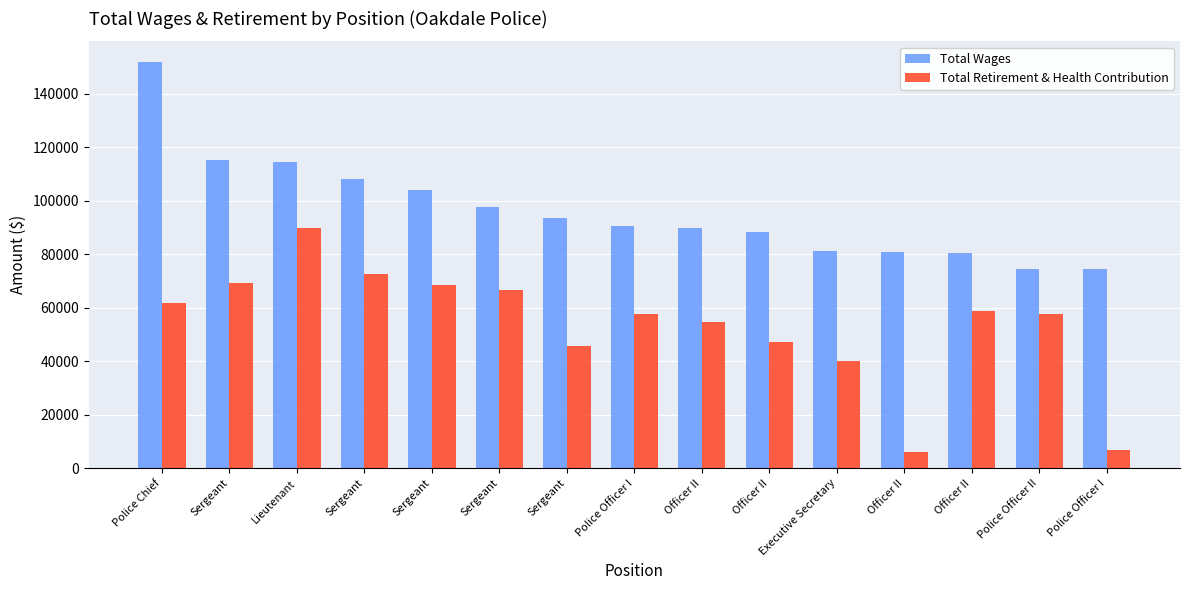

Count the number of data series in this chart.

2